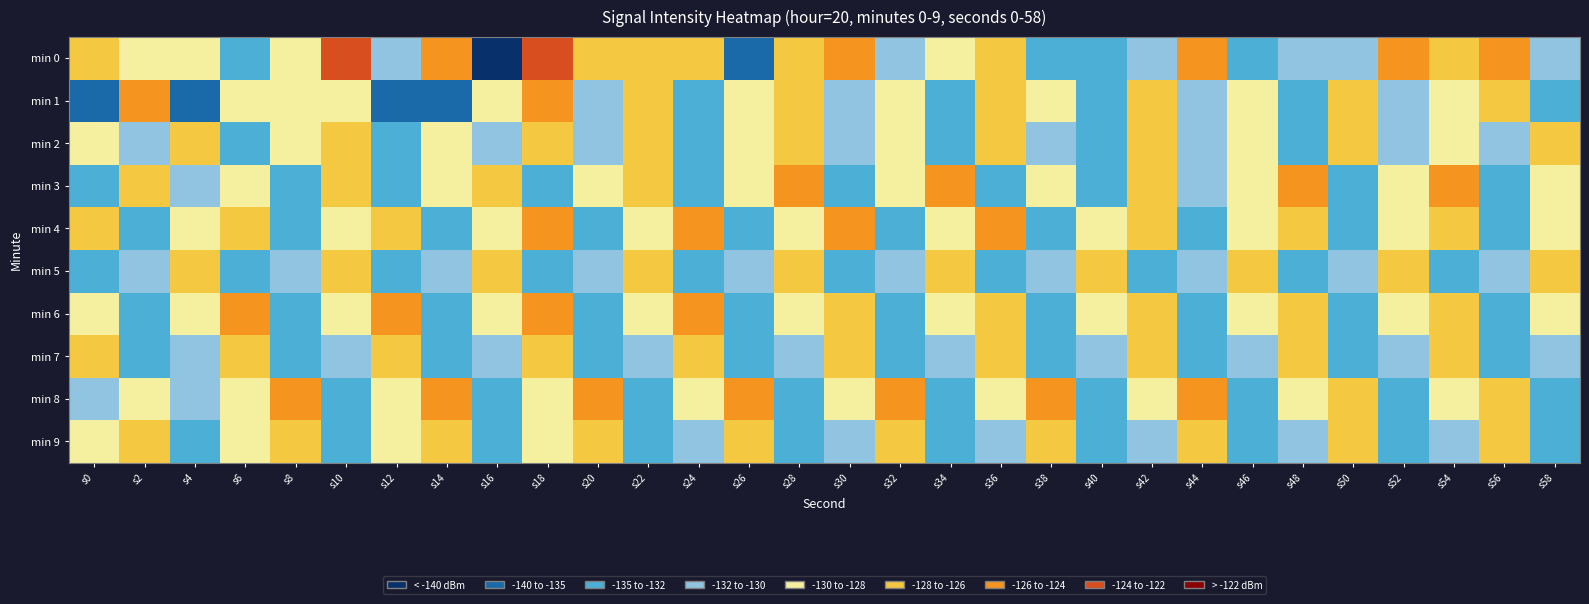

Reading right to left, transcribe all the data shown in this chart.

min 0: s58=-130.7	s56=-124.8	s54=-126.4	s52=-124.8	s50=-131.1	s48=-131.6	s46=-132.2	s44=-126.0	s42=-130.7	s40=-133.6	s38=-133.2	s36=-127.2	s34=-129.9	s32=-130.9	s30=-124.8	s28=-127.5	s26=-135.5	s24=-127.1	s22=-127.1	s20=-127.0	s18=-122.3	s16=-143.7	s14=-125.4	s12=-131.9	s10=-122.7	s8=-129.4	s6=-134.0	s4=-129.0	s2=-128.8	s0=-127.9
min 1: s58=-132.4	s56=-126.9	s54=-129.3	s52=-131.8	s50=-127.2	s48=-133.6	s46=-128.5	s44=-130.1	s42=-126.3	s40=-132.8	s38=-129.5	s36=-127.9	s34=-134.2	s32=-128.7	s30=-131.4	s28=-126.6	s26=-129.8	s24=-133.1	s22=-127.3	s20=-130.5	s18=-124.4	s16=-128.9	s14=-138.7	s12=-138.0	s10=-128.0	s8=-129.5	s6=-128.0	s4=-136.2	s2=-125.8	s0=-139.5
min 2: s58=-126.4	s56=-131.6	s54=-128.3	s52=-130.8	s50=-127.0	s48=-133.5	s46=-128.9	s44=-131.1	s42=-127.4	s40=-132.2	s38=-130.5	s36=-127.8	s34=-134.1	s32=-128.6	s30=-131.9	s28=-126.2	s26=-129.5	s24=-133.8	s22=-127.1	s20=-130.4	s18=-126.7	s16=-131.2	s14=-128.8	s12=-134.3	s10=-127.6	s8=-129.1	s6=-133.9	s4=-126.5	s2=-131.7	s0=-128.3
min 3: s58=-129.3	s56=-132.6	s54=-125.9	s52=-129.2	s50=-132.5	s48=-125.8	s46=-129.1	s44=-131.4	s42=-126.7	s40=-133.0	s38=-129.3	s36=-132.6	s34=-125.9	s32=-129.2	s30=-132.5	s28=-125.8	s26=-129.1	s24=-132.4	s22=-127.7	s20=-130.0	s18=-133.3	s16=-126.6	s14=-129.9	s12=-132.2	s10=-127.5	s8=-134.9	s6=-128.2	s4=-131.5	s2=-126.8	s0=-133.1
min 4: s58=-129.7	s56=-133.0	s54=-126.3	s52=-129.6	s50=-132.9	s48=-126.2	s46=-129.5	s44=-132.8	s42=-126.1	s40=-129.4	s38=-132.7	s36=-126.0	s34=-129.3	s32=-132.6	s30=-125.9	s28=-129.2	s26=-132.5	s24=-125.8	s22=-129.1	s20=-132.4	s18=-125.7	s16=-129.0	s14=-134.3	s12=-126.6	s10=-129.9	s8=-133.2	s6=-126.5	s4=-129.8	s2=-133.1	s0=-126.4
min 5: s58=-127.8	s56=-131.1	s54=-134.4	s52=-127.7	s50=-131.0	s48=-134.3	s46=-127.6	s44=-130.9	s42=-134.2	s40=-127.5	s38=-130.8	s36=-134.1	s34=-127.4	s32=-130.7	s30=-134.0	s28=-127.3	s26=-130.6	s24=-133.9	s22=-127.2	s20=-130.5	s18=-133.8	s16=-127.1	s14=-130.4	s12=-133.7	s10=-127.0	s8=-130.3	s6=-133.6	s4=-126.9	s2=-130.2	s0=-133.5
min 6: s58=-129.9	s56=-133.2	s54=-126.5	s52=-129.8	s50=-133.1	s48=-126.4	s46=-129.7	s44=-133.0	s42=-126.3	s40=-129.6	s38=-132.9	s36=-126.2	s34=-129.5	s32=-132.8	s30=-126.1	s28=-129.4	s26=-132.7	s24=-126.0	s22=-129.3	s20=-132.6	s18=-125.9	s16=-129.2	s14=-132.5	s12=-125.8	s10=-129.1	s8=-132.4	s6=-125.7	s4=-129.0	s2=-132.3	s0=-128.6
min 7: s58=-131.0	s56=-134.3	s54=-127.6	s52=-130.9	s50=-134.2	s48=-127.5	s46=-130.8	s44=-134.1	s42=-127.4	s40=-130.7	s38=-134.0	s36=-127.3	s34=-130.6	s32=-133.9	s30=-127.2	s28=-130.5	s26=-133.8	s24=-127.1	s22=-130.4	s20=-133.7	s18=-127.0	s16=-130.3	s14=-133.6	s12=-126.9	s10=-130.2	s8=-133.5	s6=-126.8	s4=-130.1	s2=-133.4	s0=-126.7
min 8: s58=-132.9	s56=-126.2	s54=-129.5	s52=-132.8	s50=-126.1	s48=-129.4	s46=-132.7	s44=-126.0	s42=-129.3	s40=-132.6	s38=-125.9	s36=-129.2	s34=-132.5	s32=-125.8	s30=-129.1	s28=-132.4	s26=-125.7	s24=-129.0	s22=-132.3	s20=-125.6	s18=-128.9	s16=-132.2	s14=-125.5	s12=-128.8	s10=-132.1	s8=-125.4	s6=-128.7	s4=-132.0	s2=-128.3	s0=-131.6
min 9: s58=-134.0	s56=-127.3	s54=-130.6	s52=-133.9	s50=-127.2	s48=-130.5	s46=-133.8	s44=-127.1	s42=-130.4	s40=-133.7	s38=-127.0	s36=-130.3	s34=-133.6	s32=-126.9	s30=-130.2	s28=-133.5	s26=-126.8	s24=-130.1	s22=-133.4	s20=-126.7	s18=-130.0	s16=-133.3	s14=-126.6	s12=-129.9	s10=-133.2	s8=-126.5	s6=-129.8	s4=-133.1	s2=-126.4	s0=-129.7